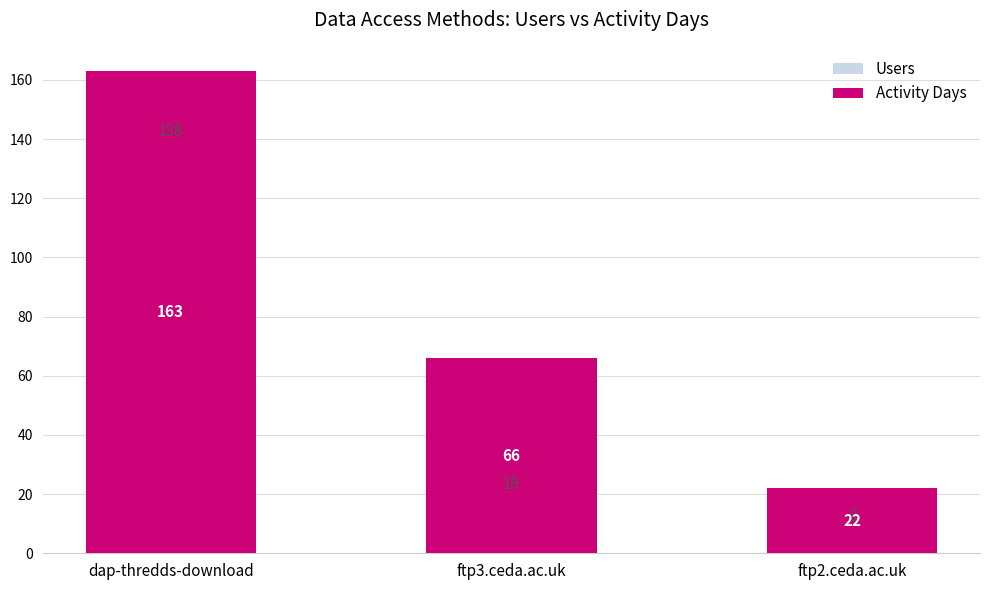

What is the label of the 1st bar from the left?

dap-thredds-download